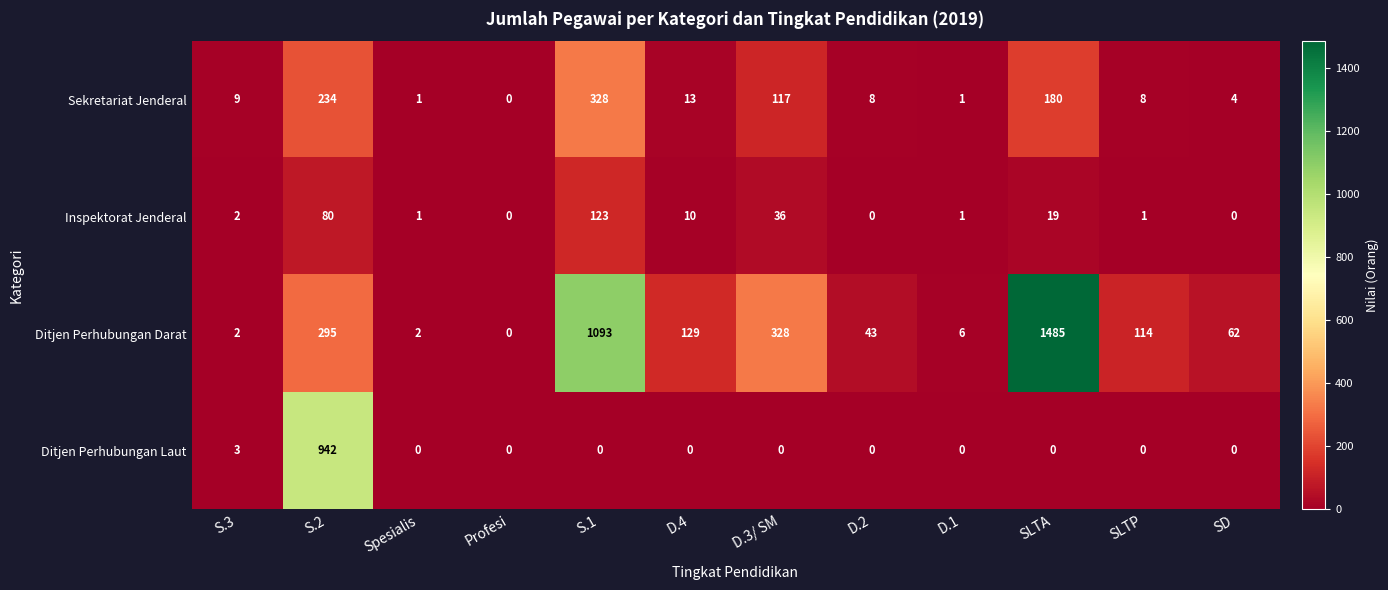

The Inspektorat Jenderal series shows 74 at SD. True or false?

False